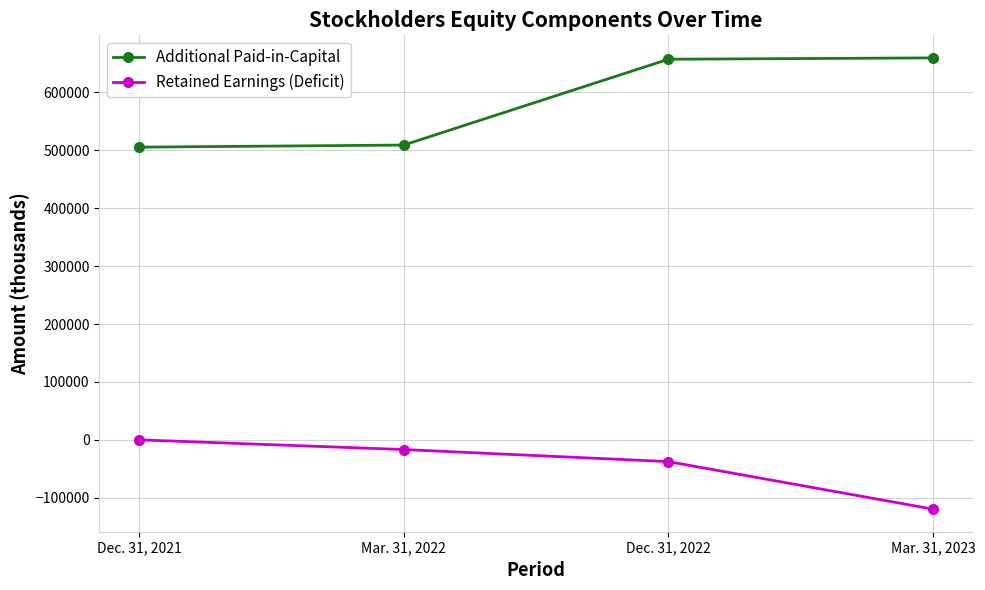

What is the smallest value displayed?

-119672